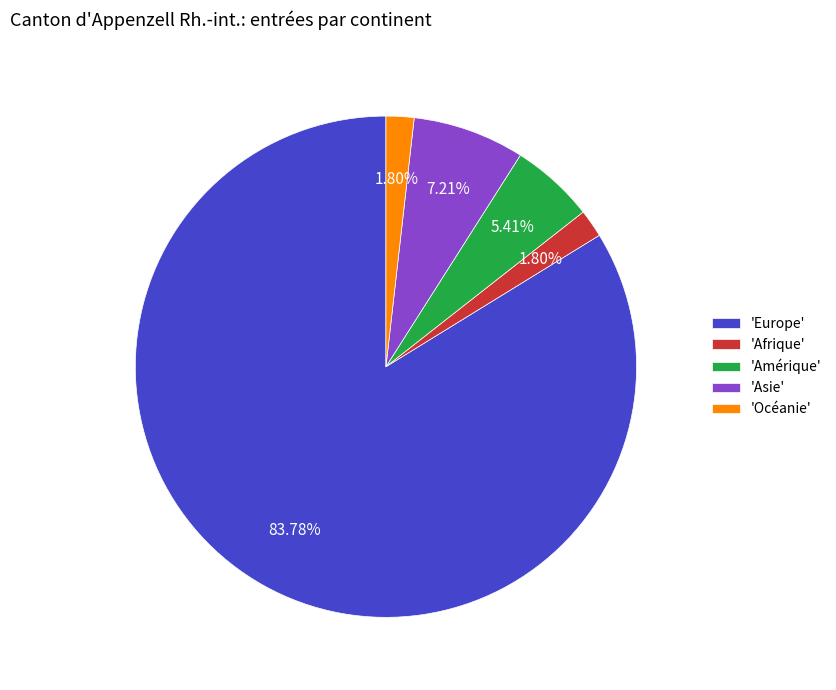

What is the ratio of the value at 'Amérique' to the value at 'Océanie'?

3.0